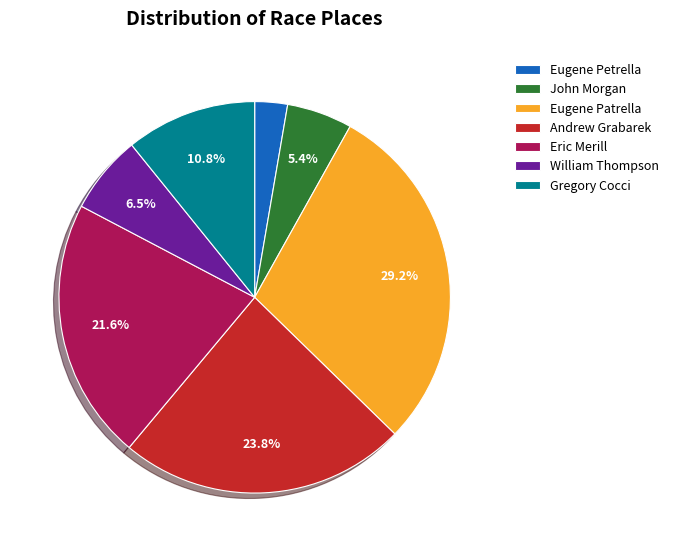

Count the number of slices in the pie.

7